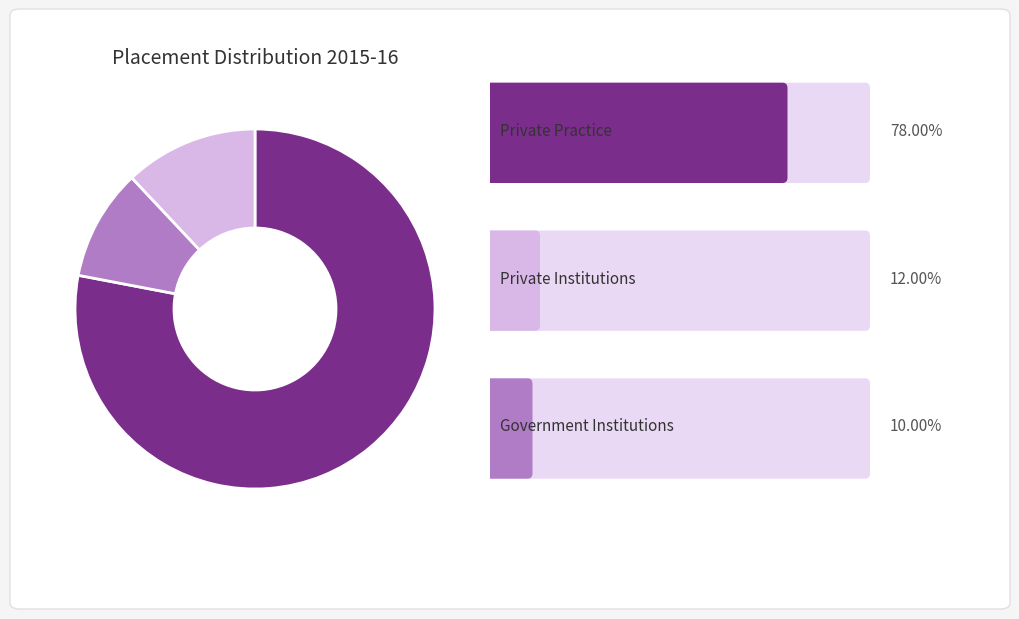

Does any single category account for the majority?

Yes